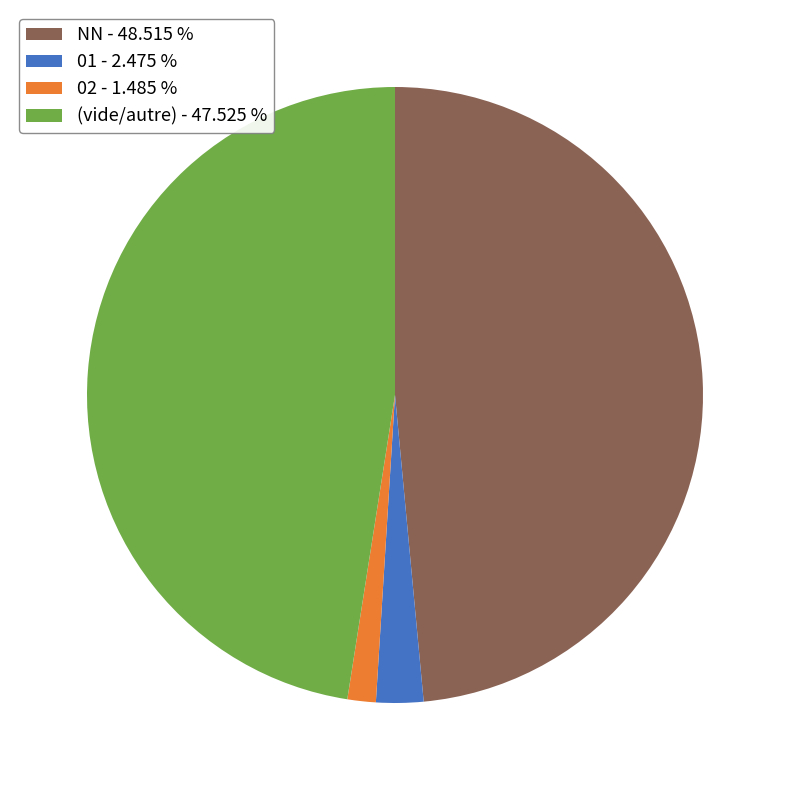

Count the number of slices in the pie.

4